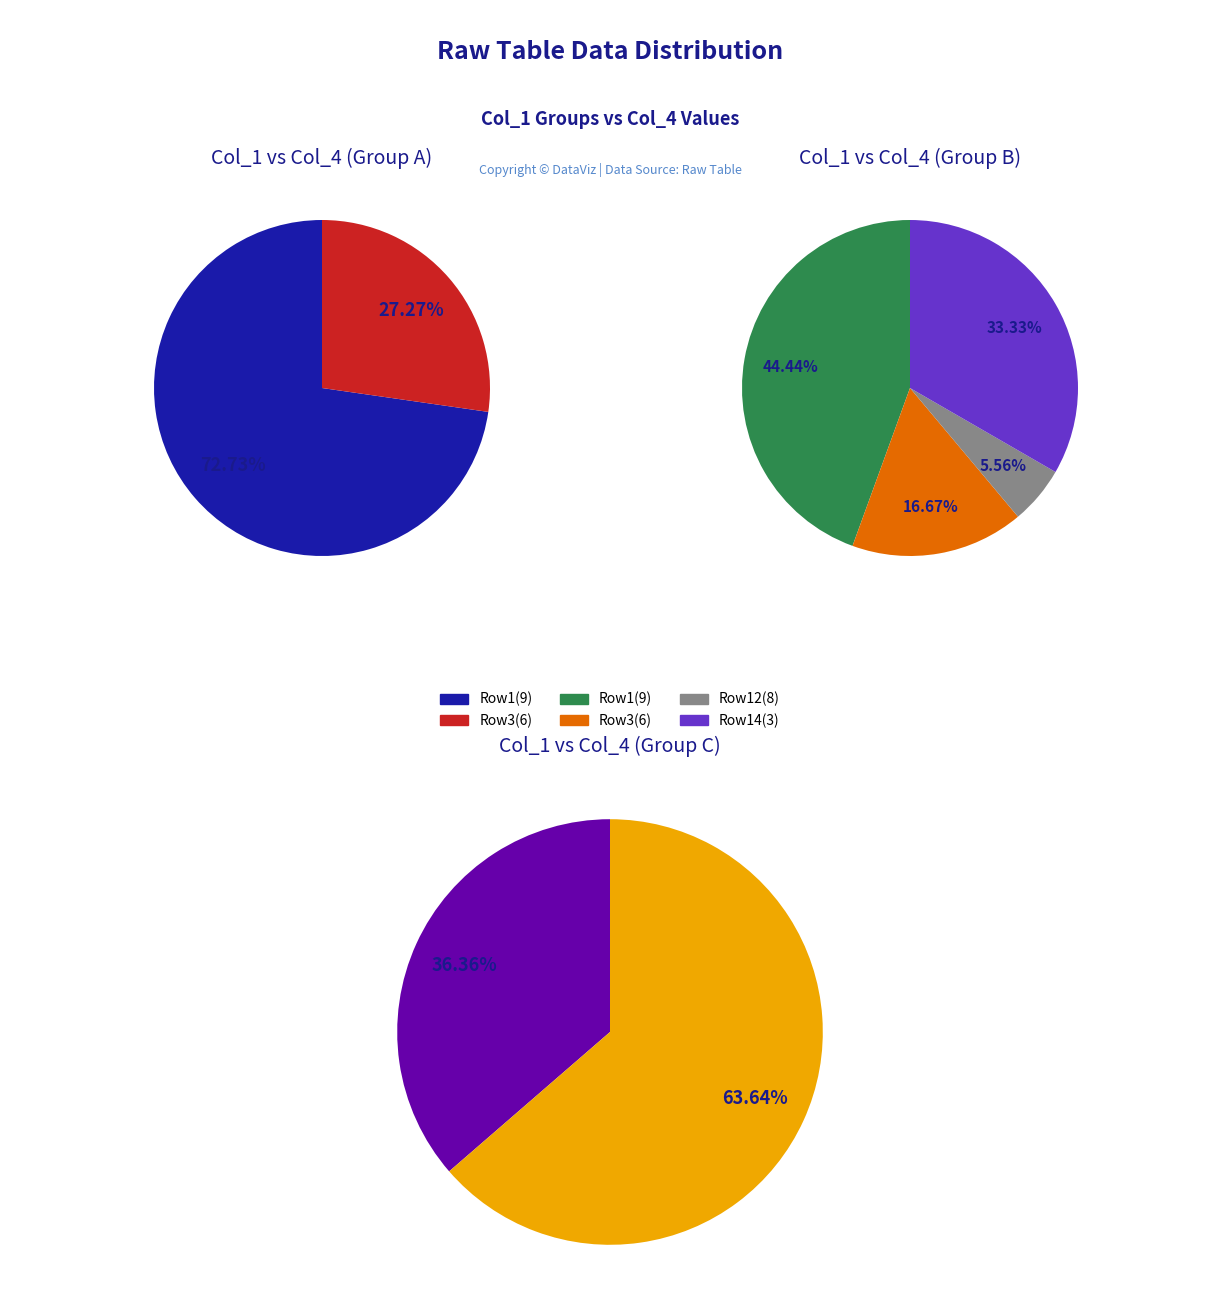

Does 6 account for over 50% of the chart?

No